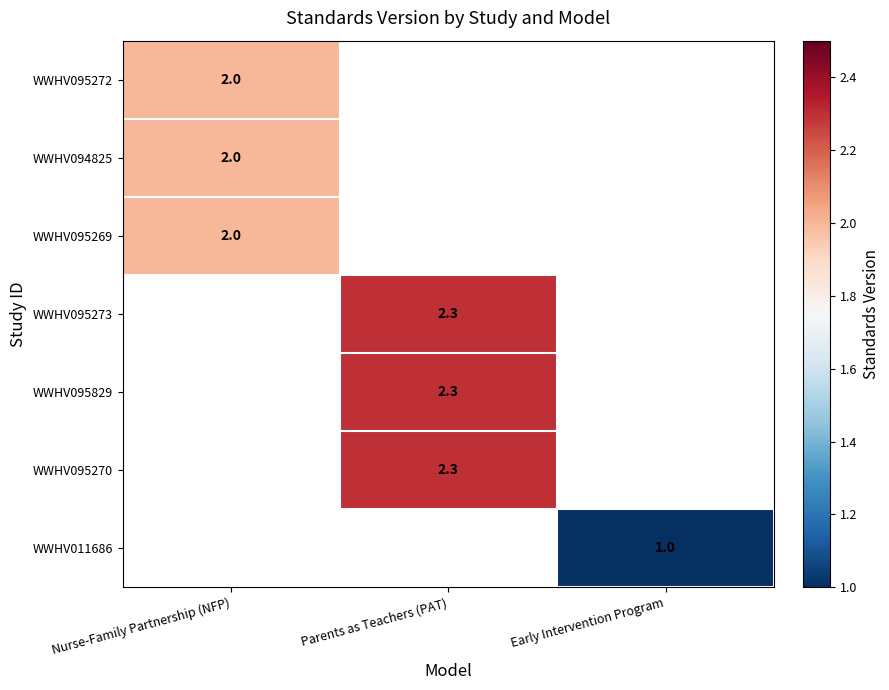

The value of WWHV094825 at Nurse-Family Partnership (NFP) is 0.9. True or false?

False